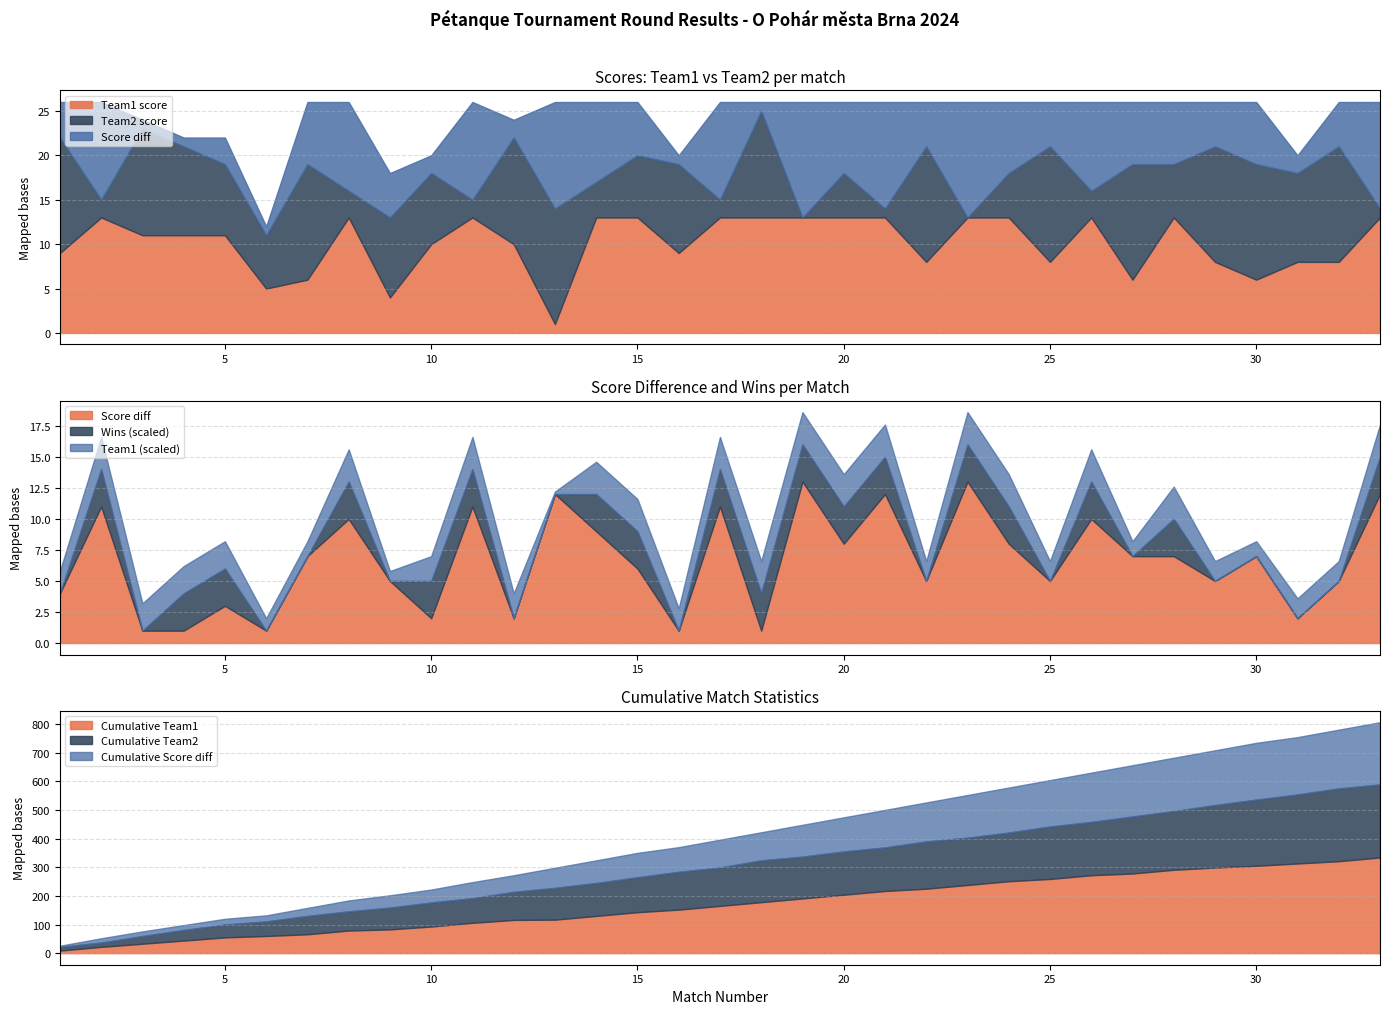

At which label does Team2_score first exceed 8?

1